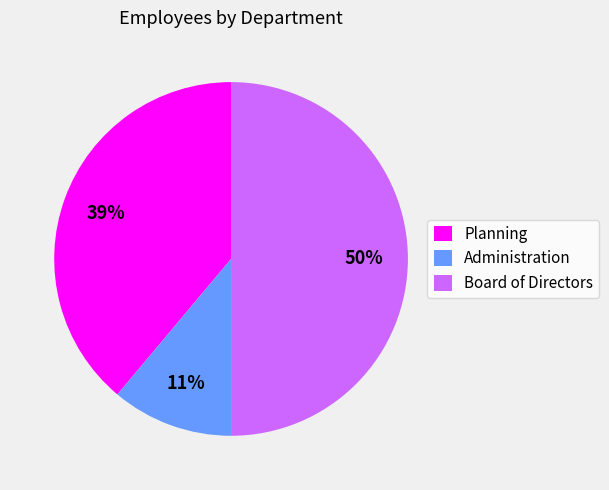

Is it true that Administration is 11% of the pie?

True